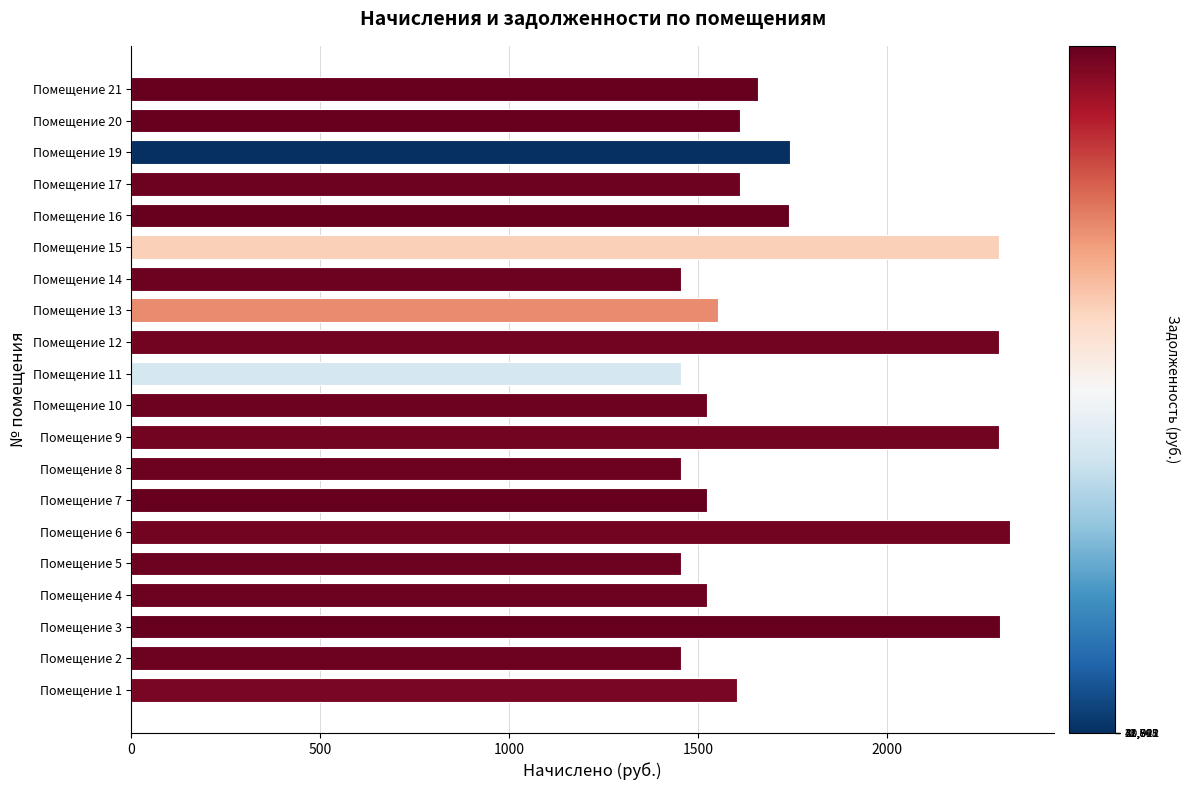

What is the change in value from Помещение 8 to Помещение 10?

+66.4